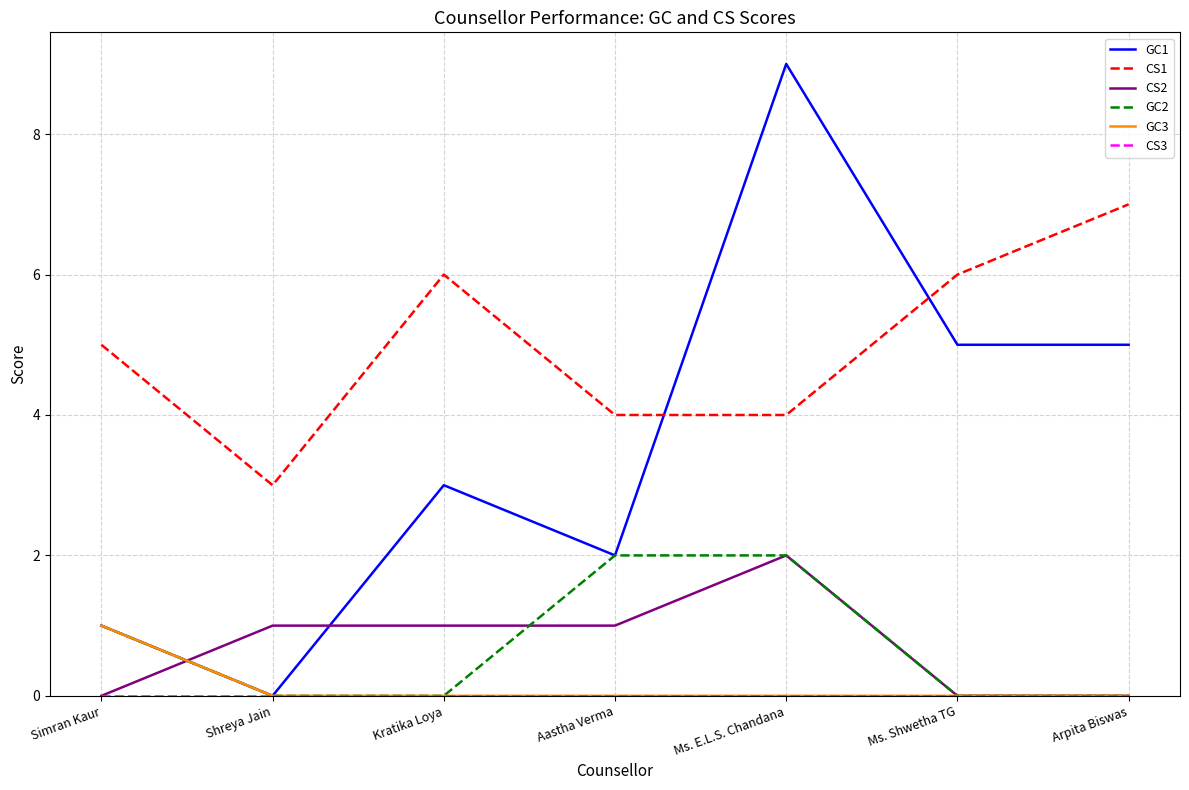

At which label does GC1 reach its minimum?

Shreya Jain